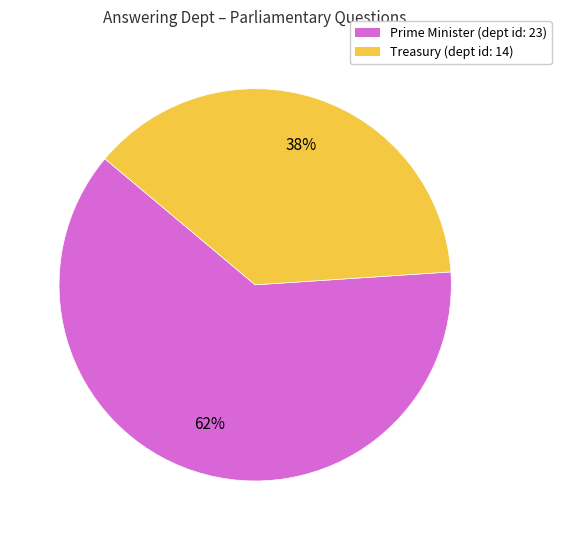

Which slice is the smallest?

Treasury